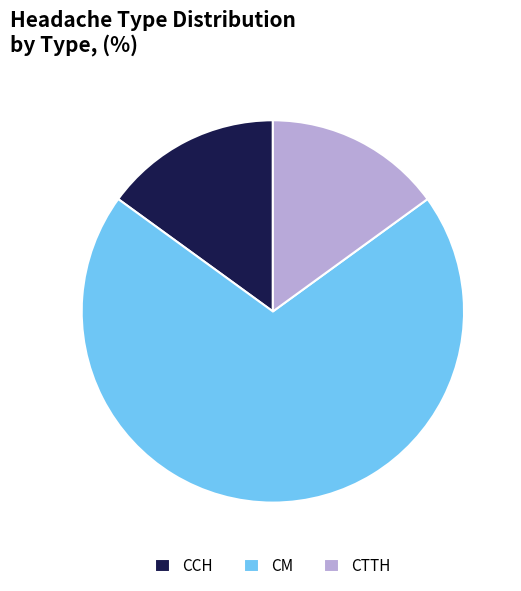

What is the ratio of the value at CTTH to the value at CCH?

1.0